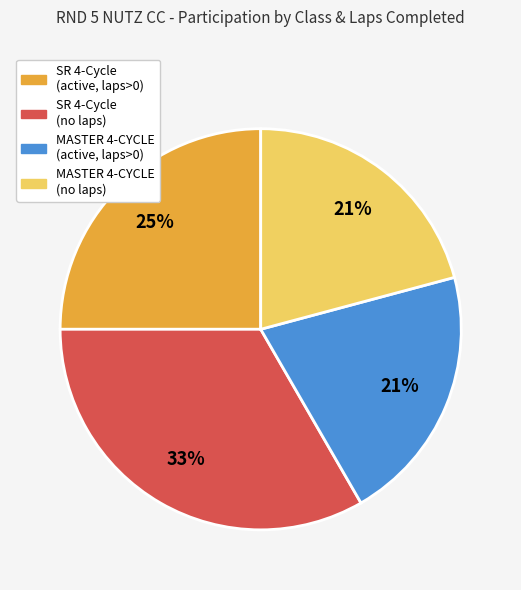

Is there any slice that represents more than half of the pie?

No